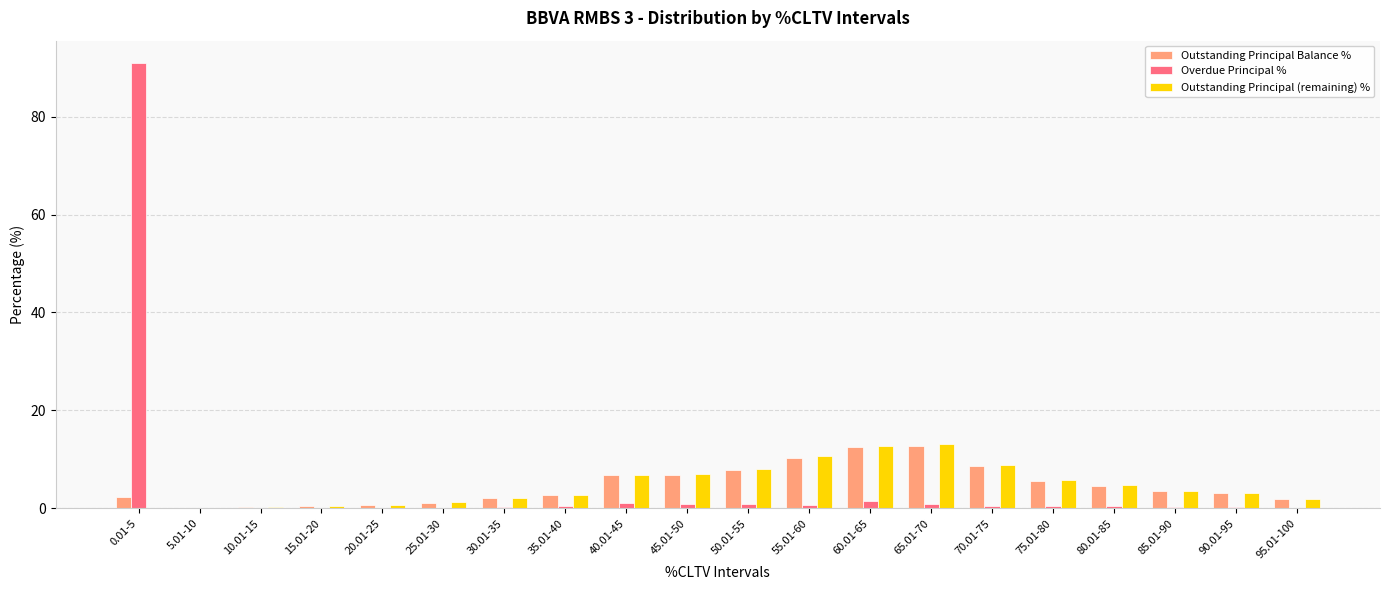

Between 50.01-55 and 80.01-85, which series saw the biggest shift?

Outstanding Principal (remaining) %